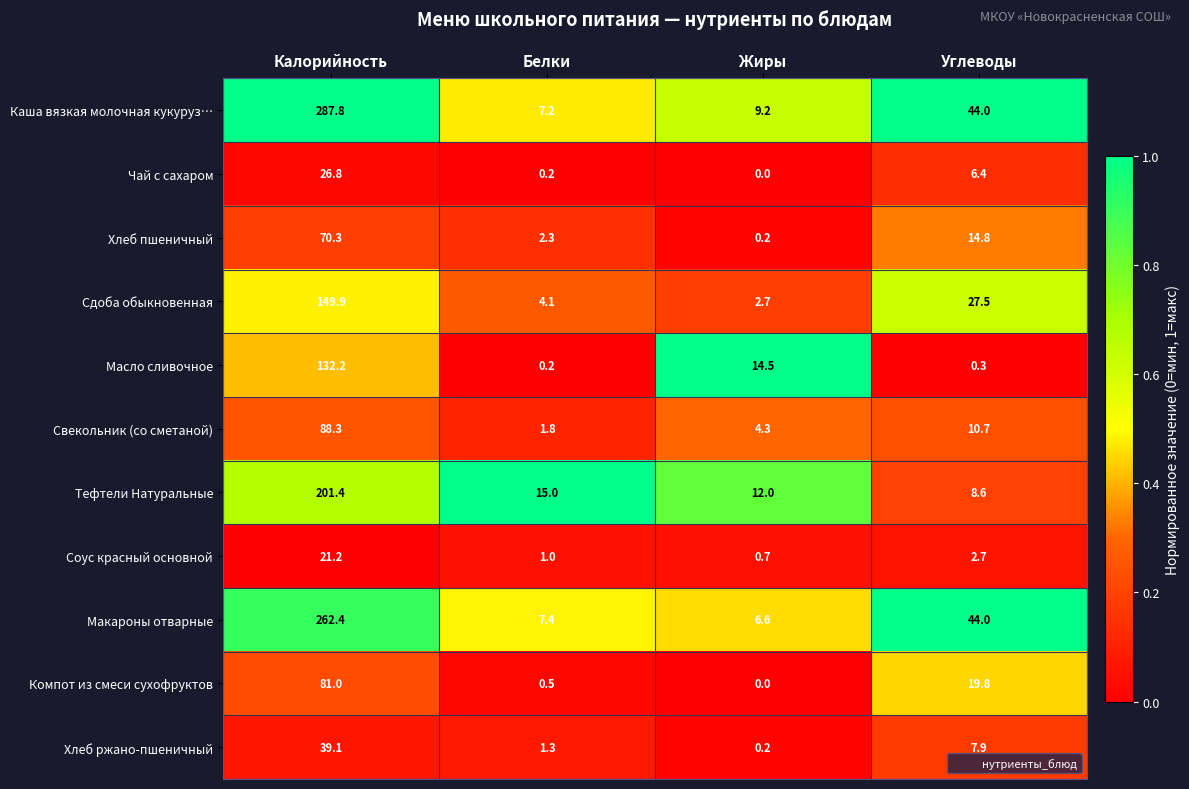

At which label does Сдоба обыкновенная reach its peak?

Калорийность